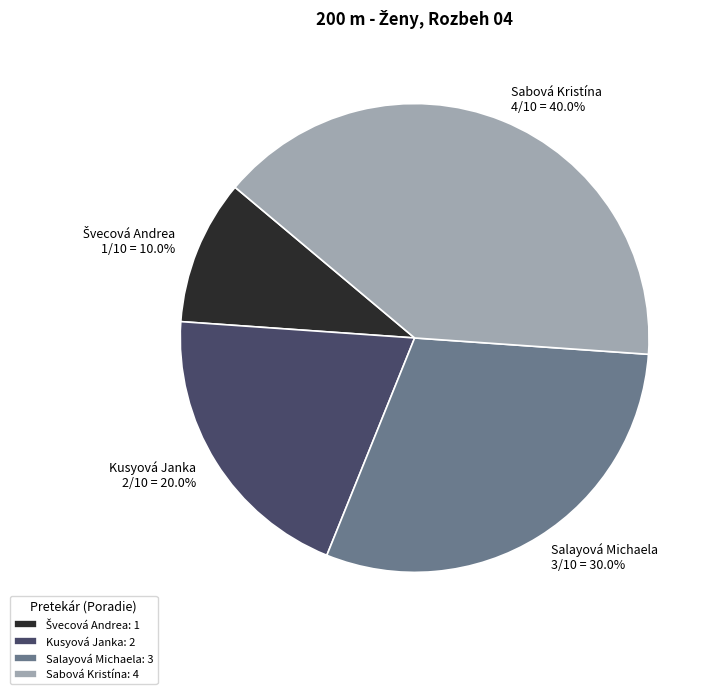

Is there a majority slice in this chart?

No